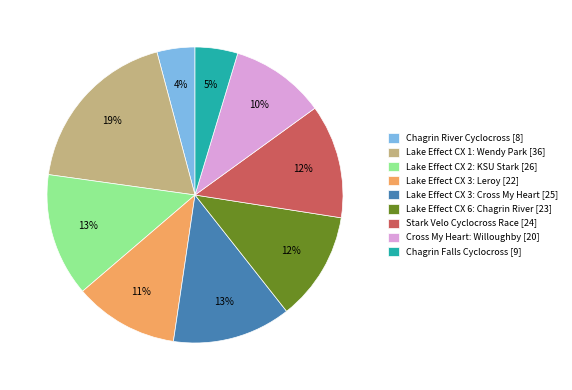

Does any single category account for the majority?

No